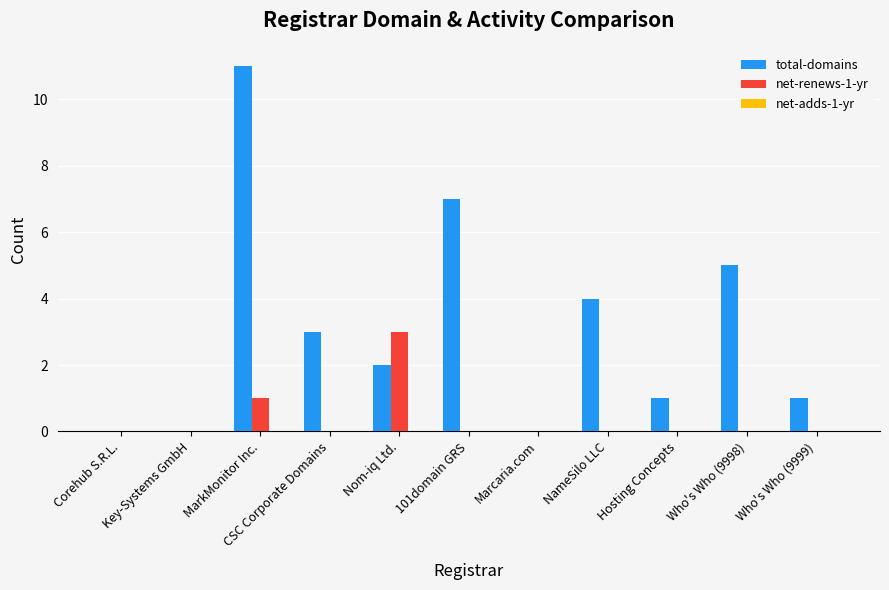

Are the bars grouped side by side (vs. stacked)?

Yes